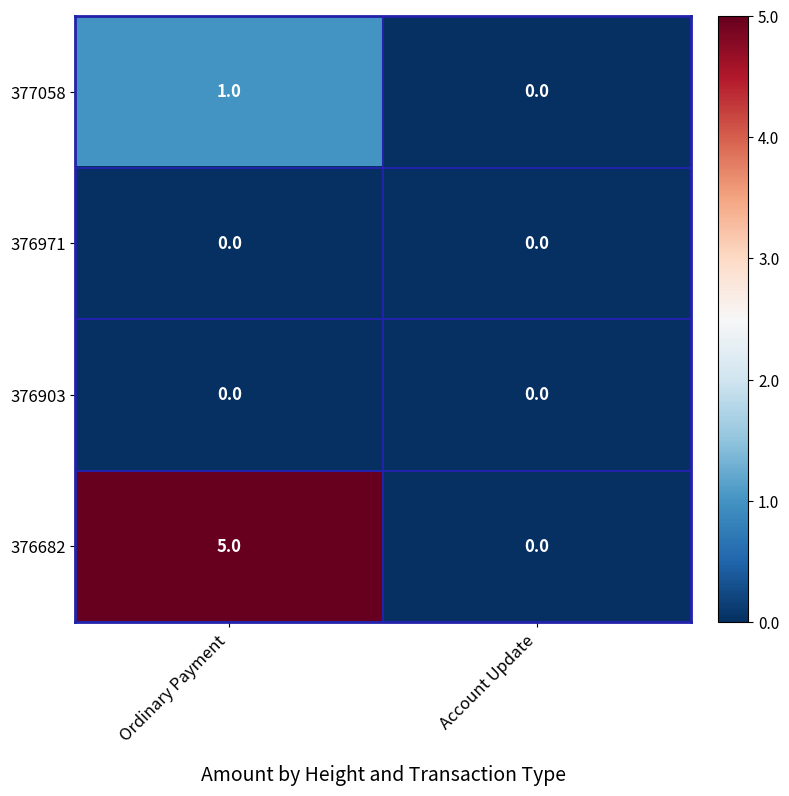

True or false: 376971 has a value of 0 at Account Update.

True